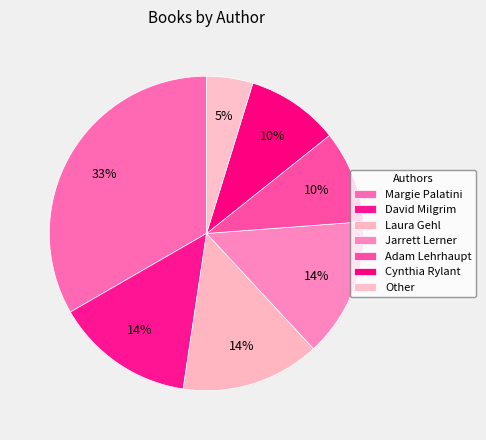

Does Cynthia Rylant account for over 50% of the chart?

No